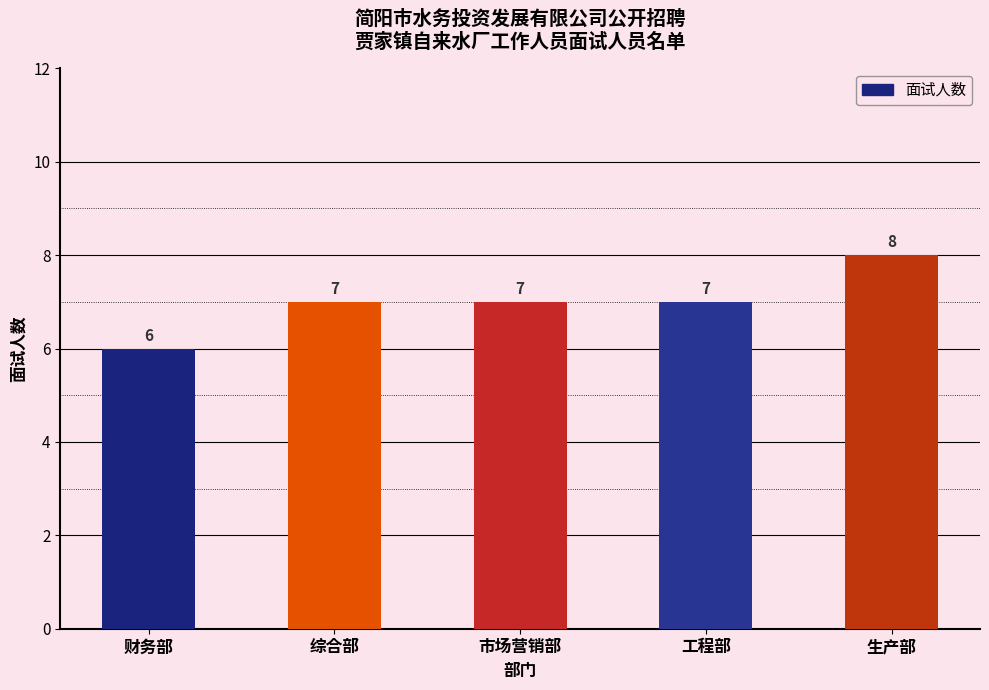

How many distinct data groups are displayed?

1